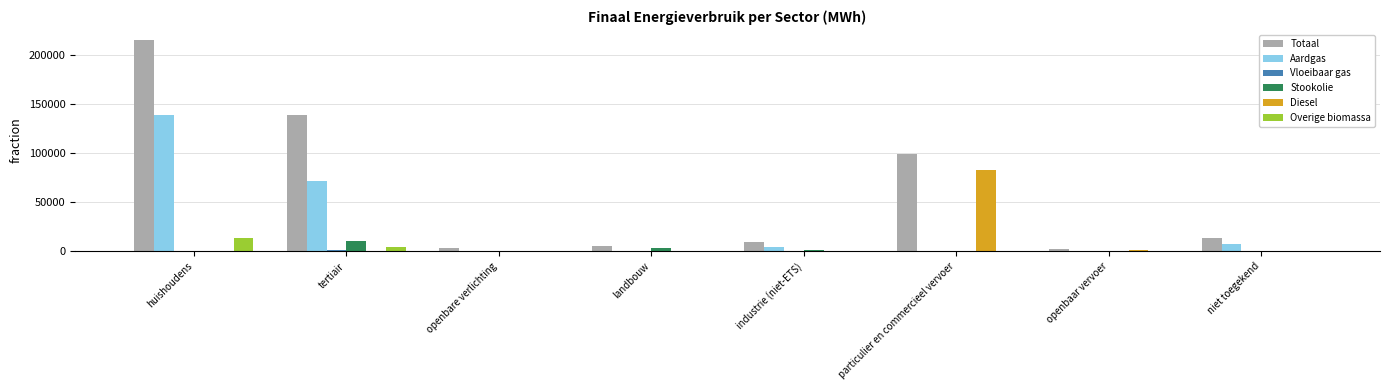

Which series changed the most between huishoudens and openbaar vervoer?

Totaal